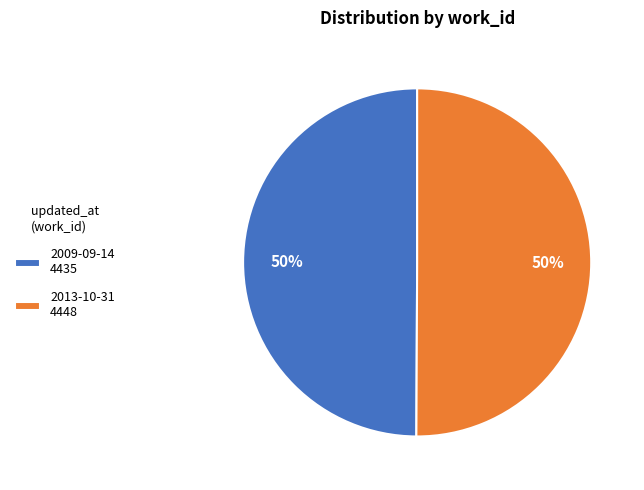

Is it true that 2009-09-14 4435 is 50% of the pie?

True